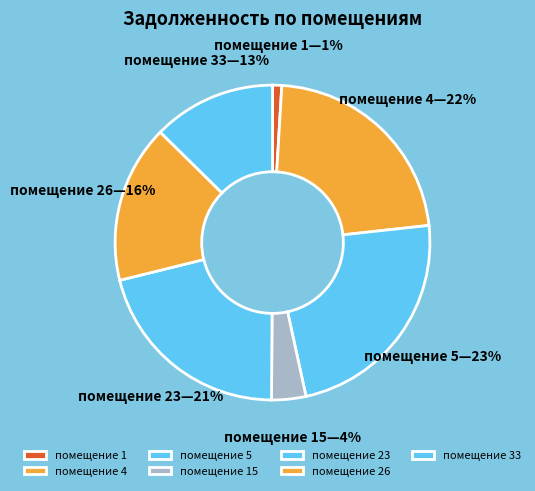

Which slice is the smallest?

помещение 1